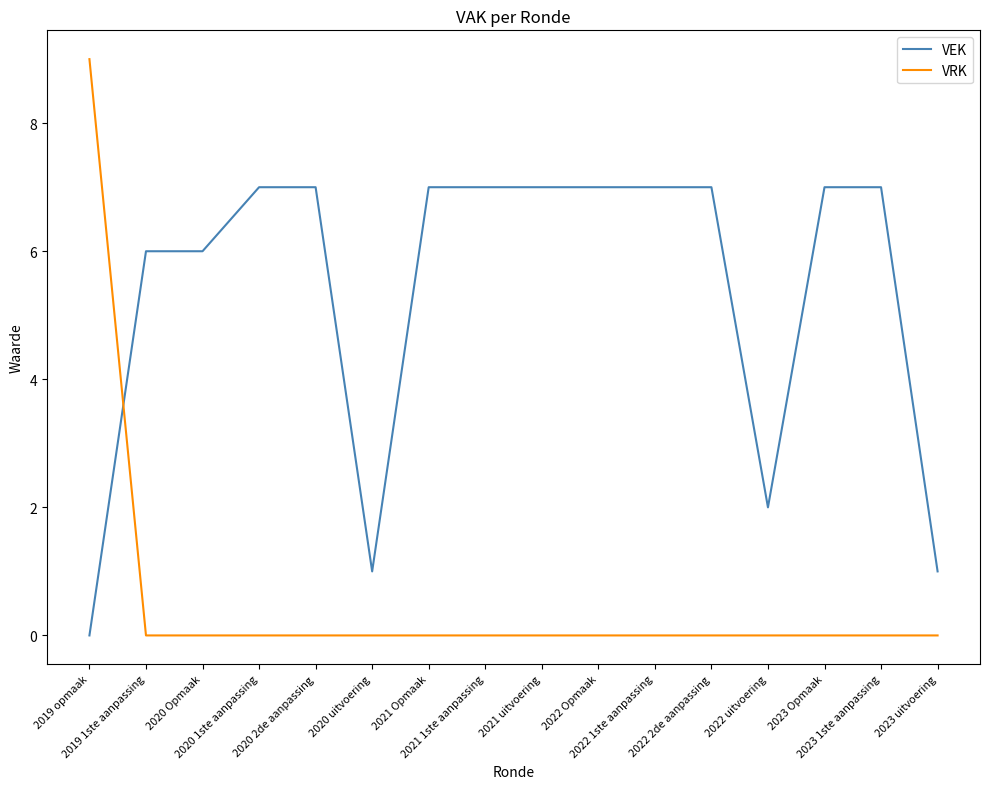

What are all the series names shown in the legend?

VEK, VRK